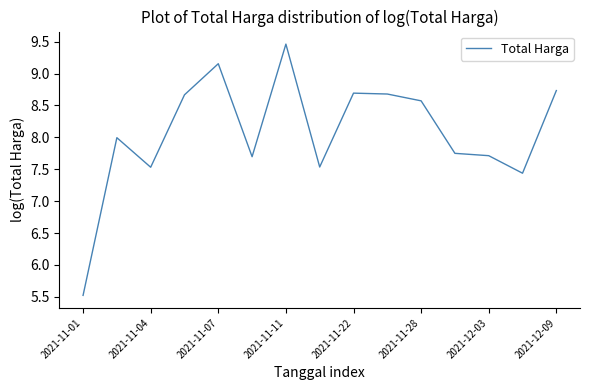

What is the smallest value displayed?

5.5